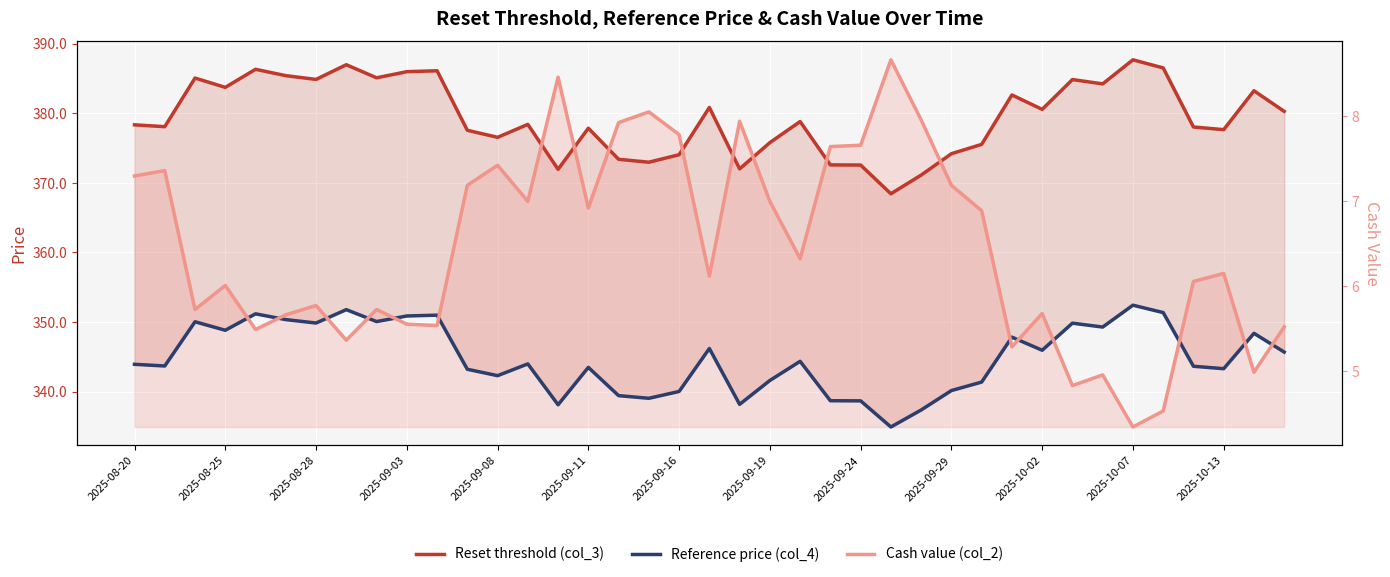

True or false: Reset threshold (col_3) has a value of 380.8 at 19.

True